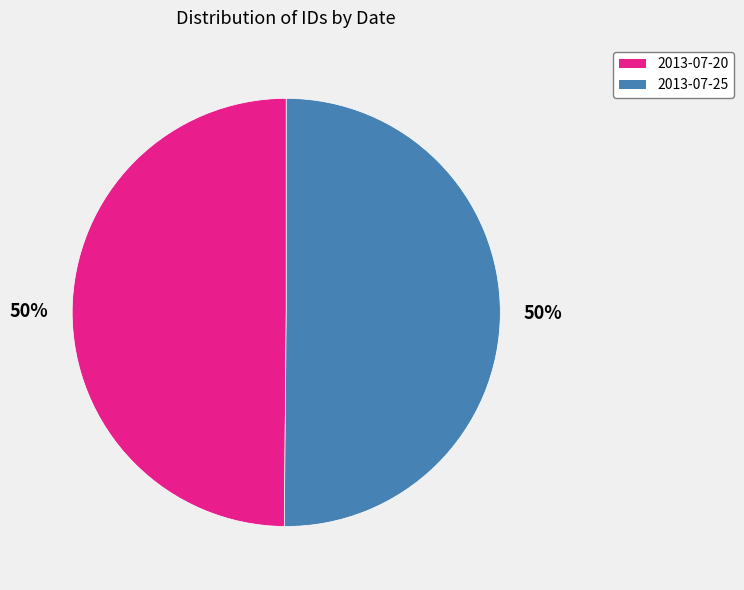

Is the sum of 2013-07-20 and 2013-07-25 greater than half?

Yes